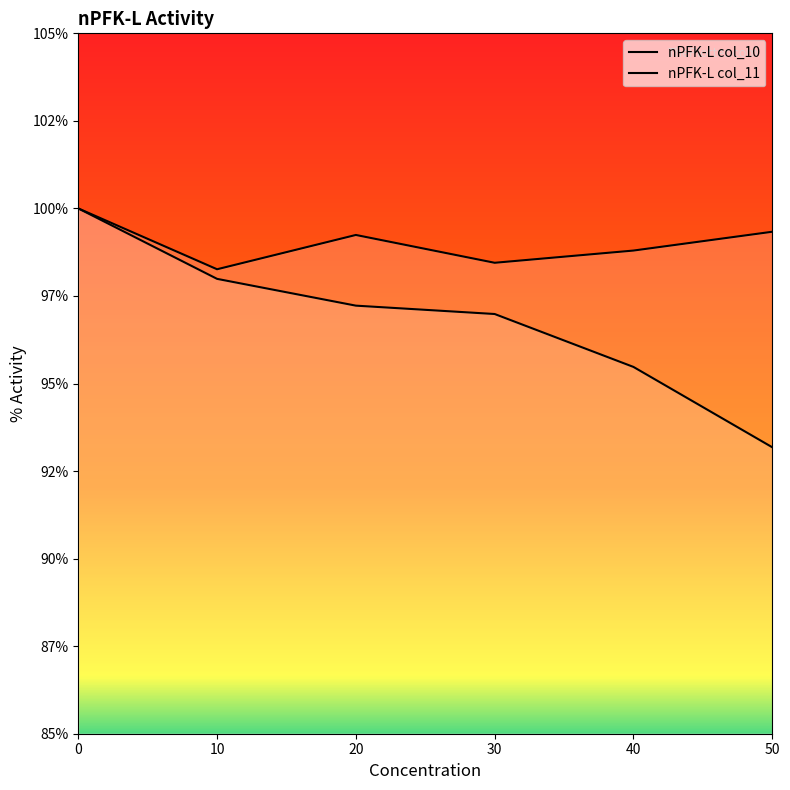

What is the value of the nPFK-L col_10 point at the 4th from the left?

97.0